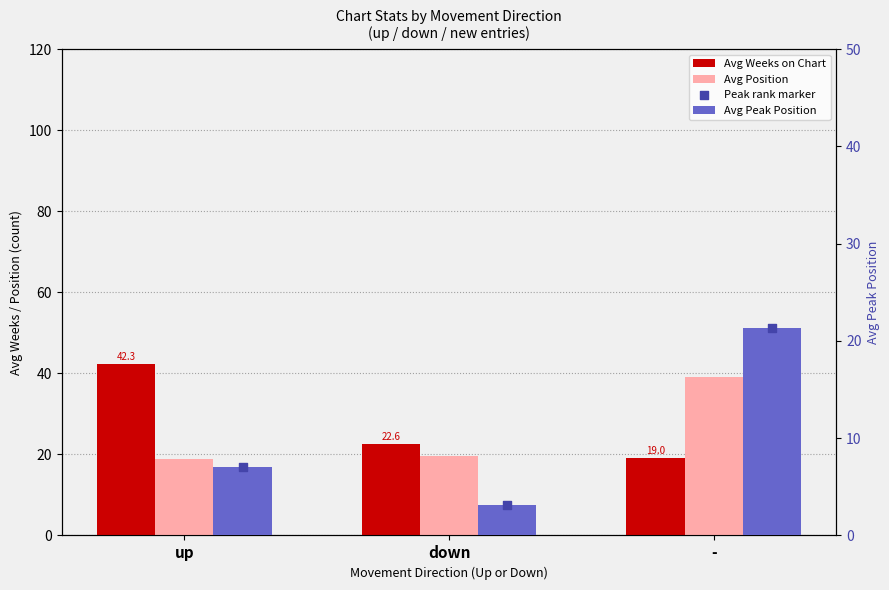

Which series has the largest total across all categories?

Avg Weeks on Chart